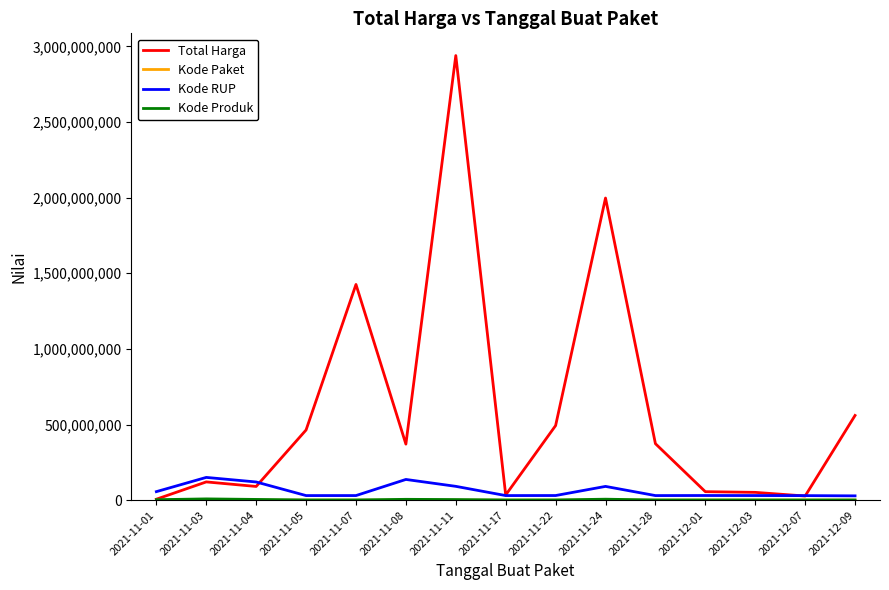

The Total Harga series shows 51601000 at 2021-12-03. True or false?

True